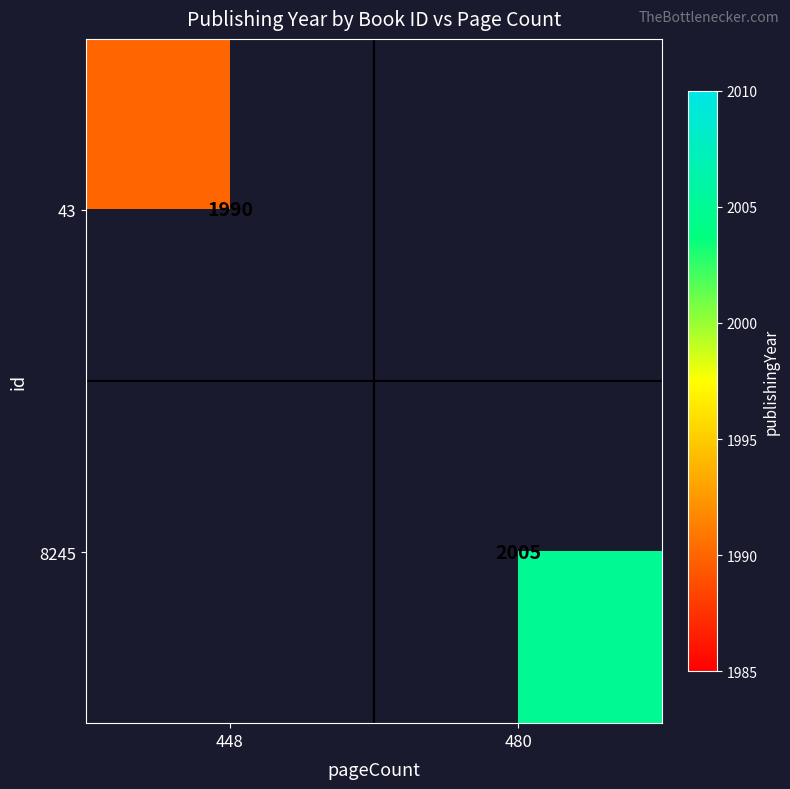

Is it true that 8245 equals 2005 at 480?

True